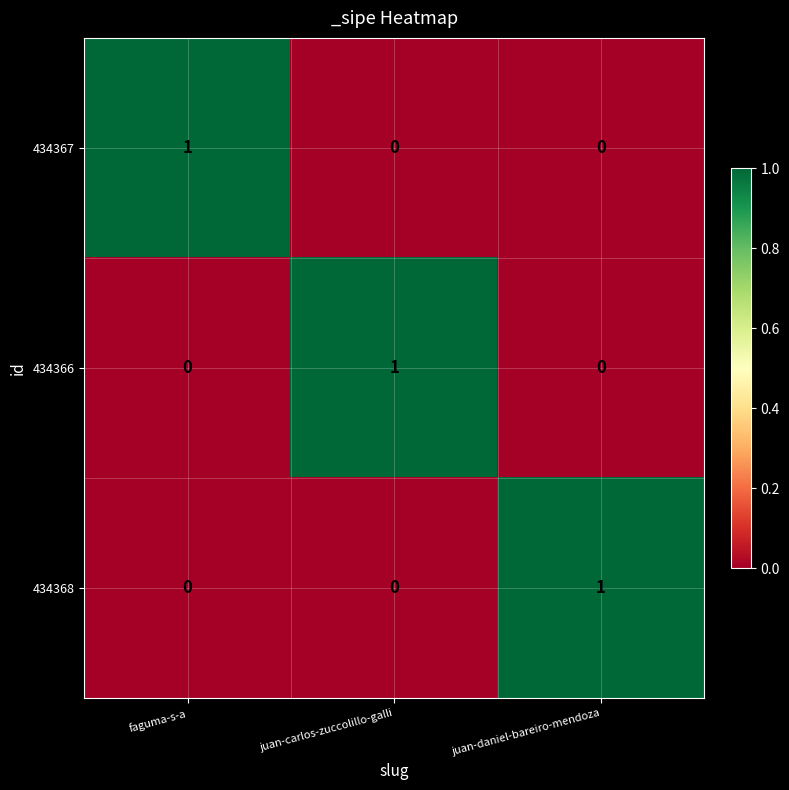

Reading left to right, what are all the values shown in this chart?

434367: faguma-s-a=1	juan-carlos-zuccolillo-galli=0	juan-daniel-bareiro-mendoza=0
434366: faguma-s-a=0	juan-carlos-zuccolillo-galli=1	juan-daniel-bareiro-mendoza=0
434368: faguma-s-a=0	juan-carlos-zuccolillo-galli=0	juan-daniel-bareiro-mendoza=1